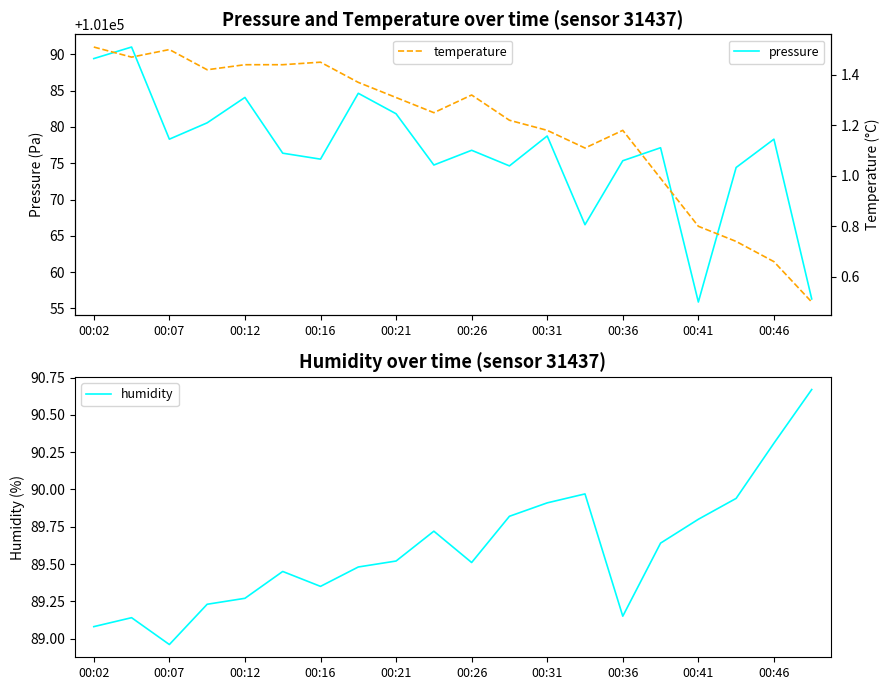

What is the value of the humidity point at the 16th from the left?

89.6